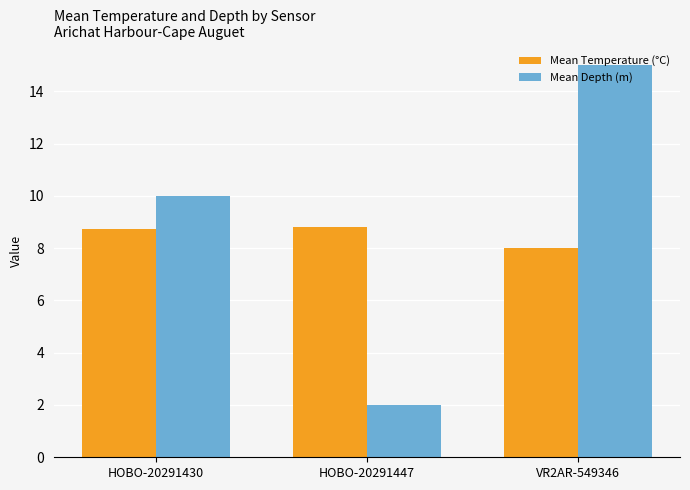

What is the difference between the Mean Depth (m) values at HOBO-20291447 and HOBO-20291430?

8.0